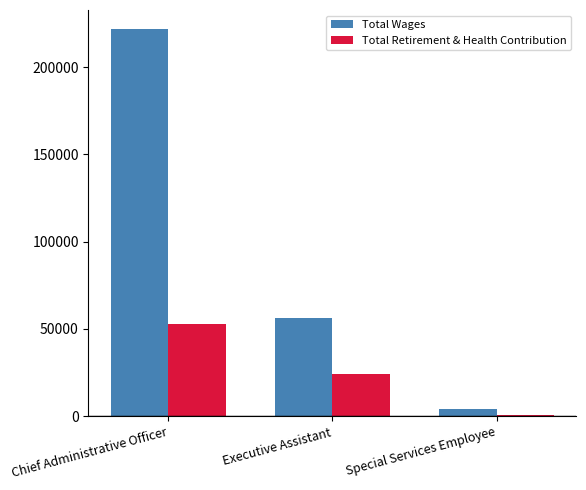

At which label does Total Wages first exceed 56517?

Chief Administrative Officer